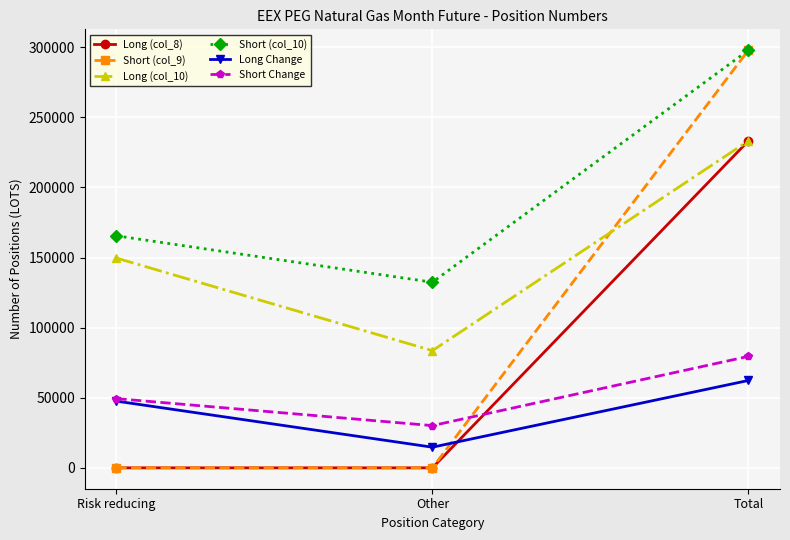

What is the value of the Short Change point at the 3rd from the left?

79511